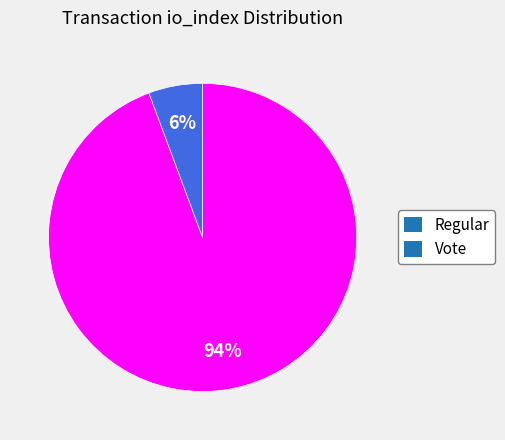

Which category accounts for the majority?

Regular